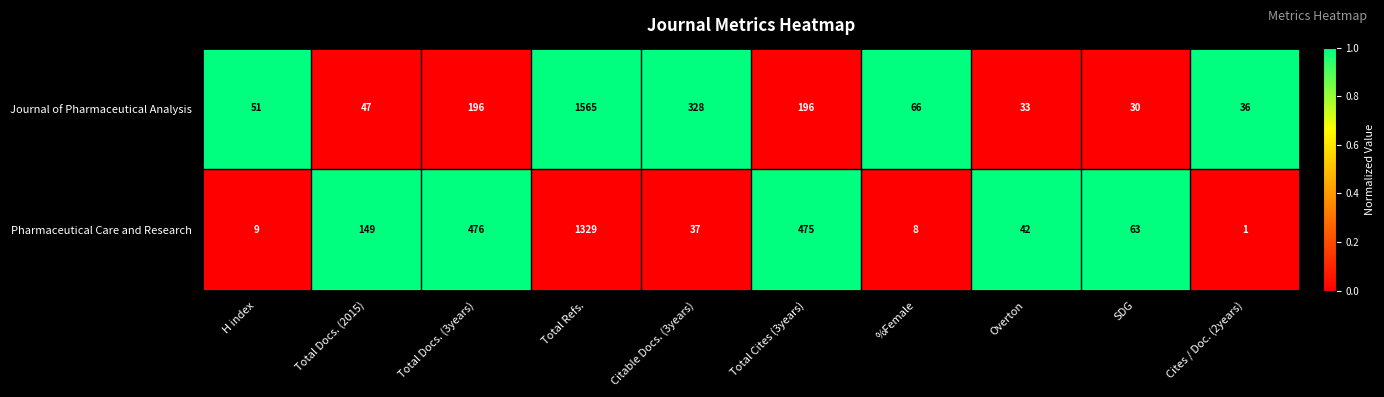

Count the number of data series in this chart.

2